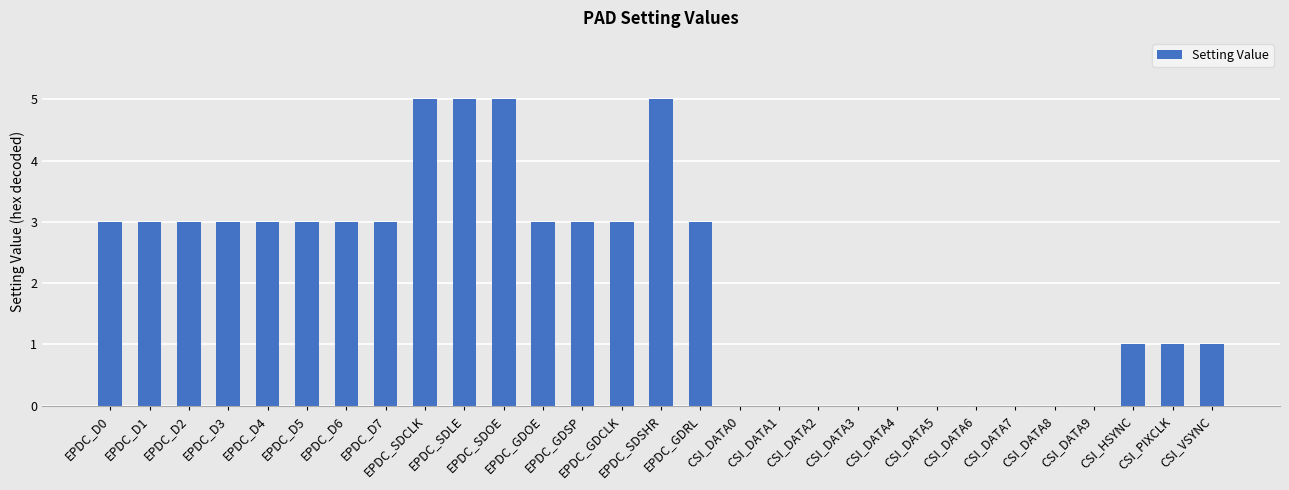

How many values are between 0 and 3?

25